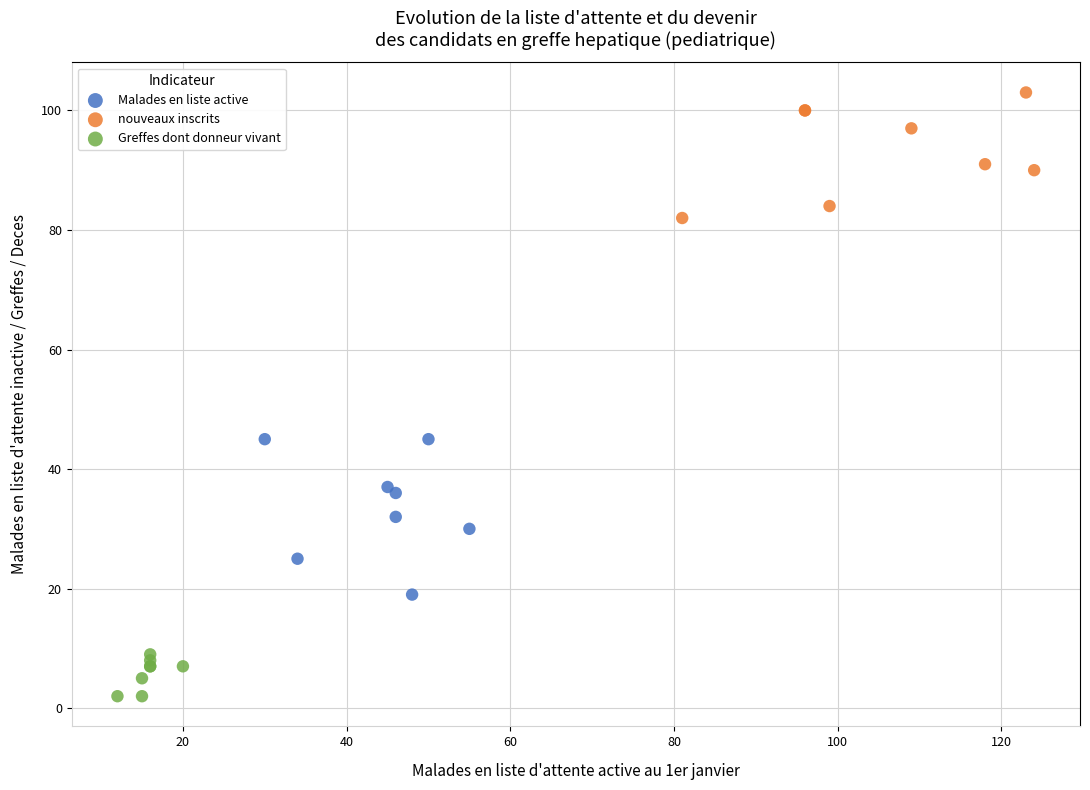

Which series has the widest spread of Y values?

Malades en liste active